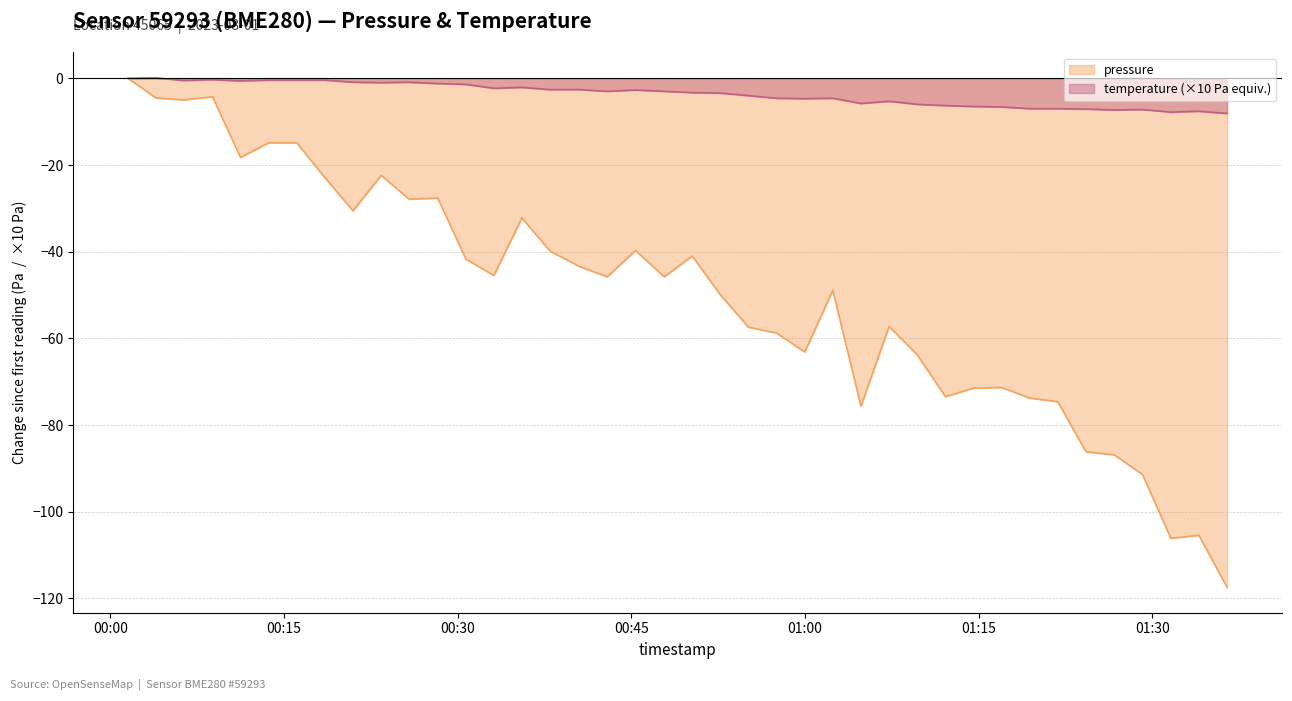

What is the value of the temperature point at the 20th from the left?

-3.0